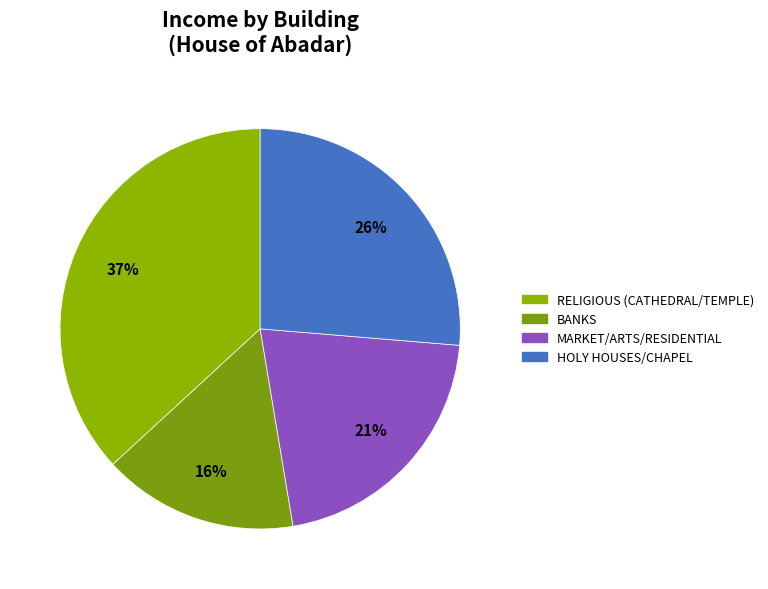

How many slices are in this pie chart?

4